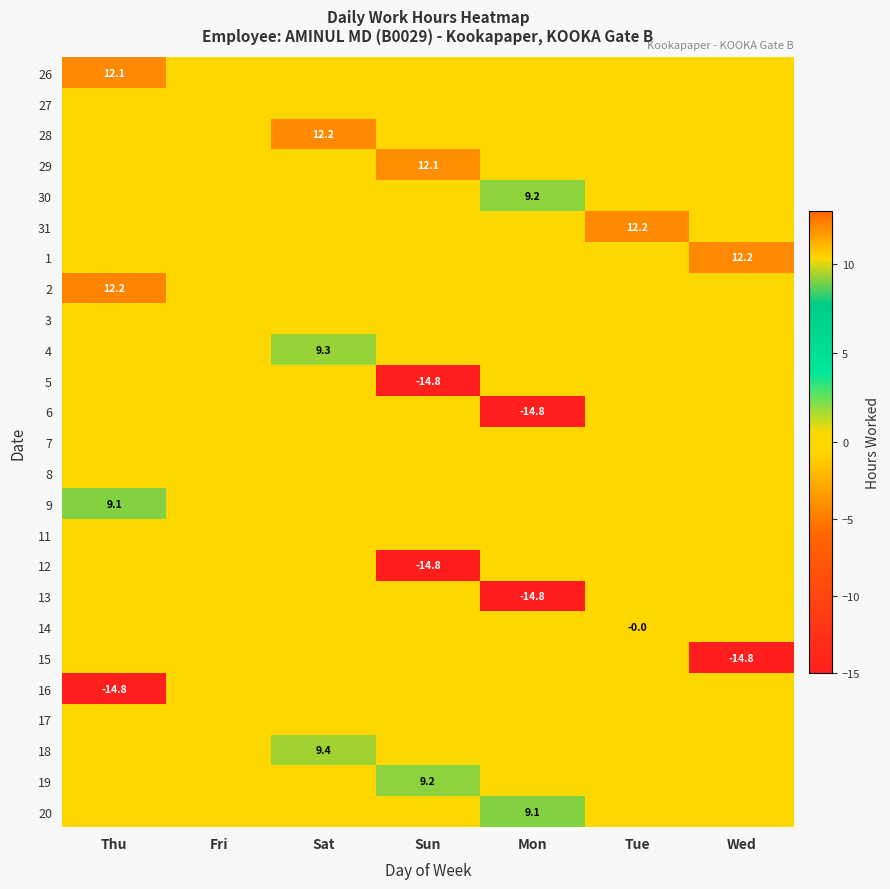

Between Mon and Sat, which is larger?

Mon